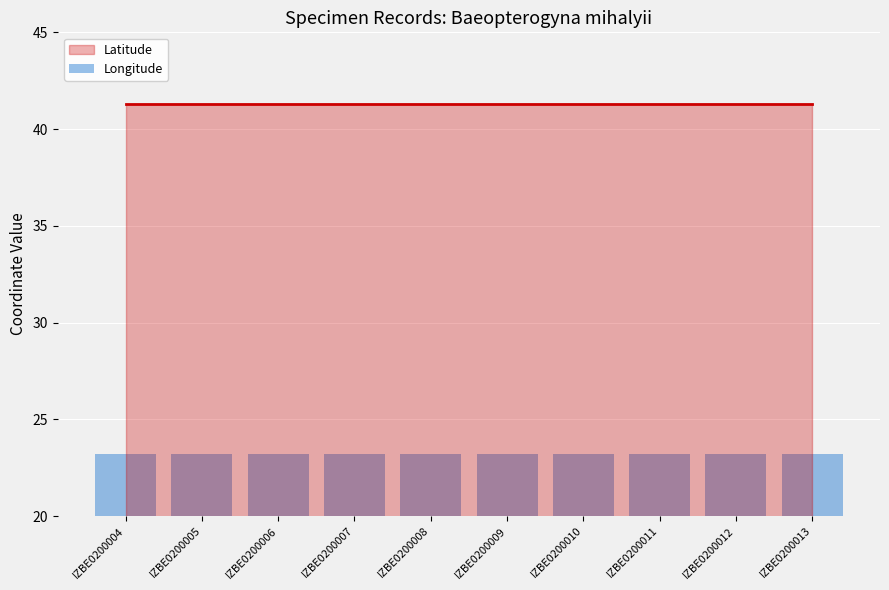

The Latitude series shows 41.3 at IZBE0200009. True or false?

True